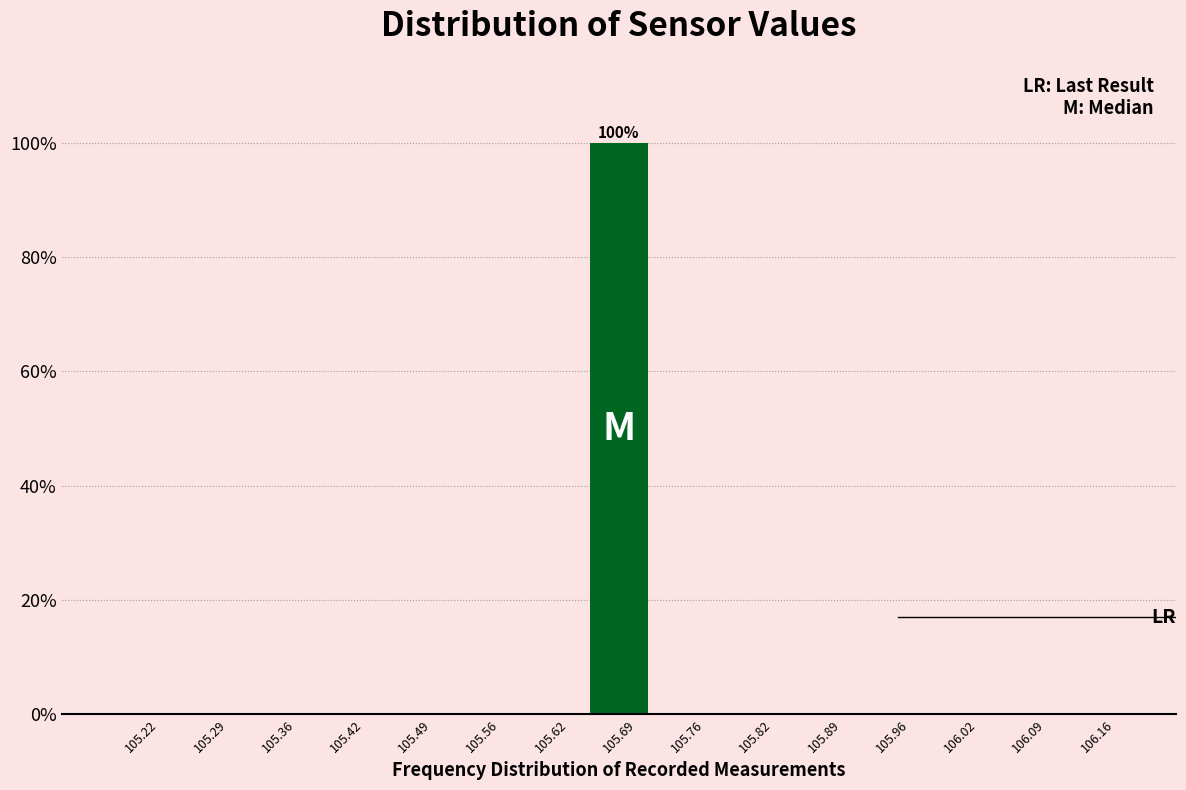

Over which range of the x-axis is the bar tallest?

105.66 to 105.72